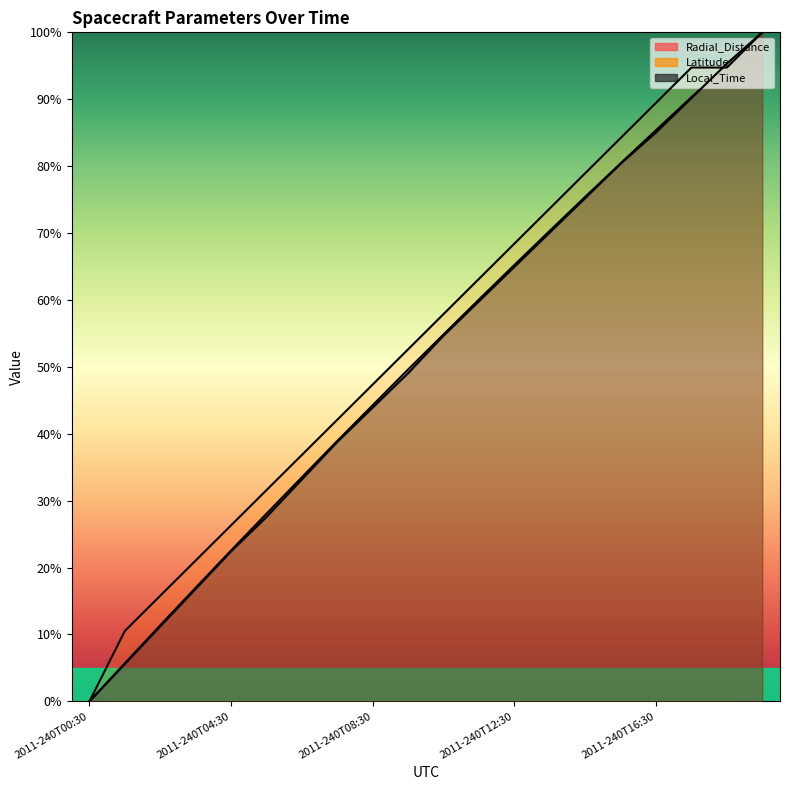

Reading right to left, transcribe all the data shown in this chart.

Radial_Distance: 100.0	95.2	90.3	85.4	80.4	75.4	70.3	65.2	60.1	54.8	49.6	44.3	38.9	33.5	28.1	22.6	17.0	11.4	5.7	0.0
Latitude: 100.0	94.7	94.7	89.5	84.2	78.9	73.7	68.4	63.2	57.9	52.6	47.4	42.1	36.8	31.6	26.3	21.1	15.8	10.5	0.0
Local_Time: 100.0	95.3	90.2	85.0	80.4	75.2	70.1	65.0	59.8	54.7	49.1	43.9	38.8	33.2	27.6	22.4	16.8	11.2	5.6	0.0